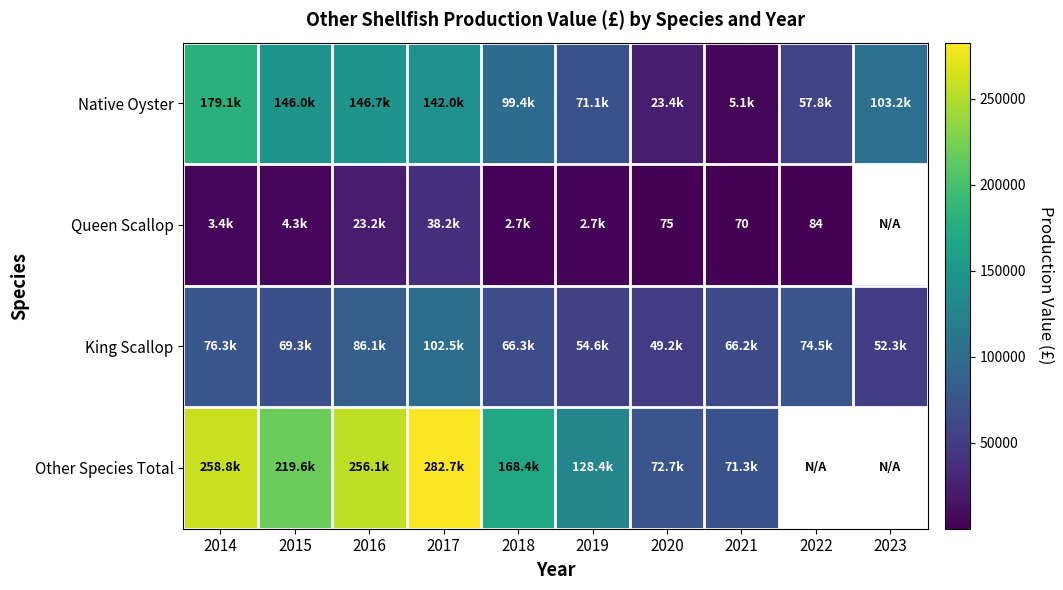

Which has a higher value, 2018 or 2020?

2018